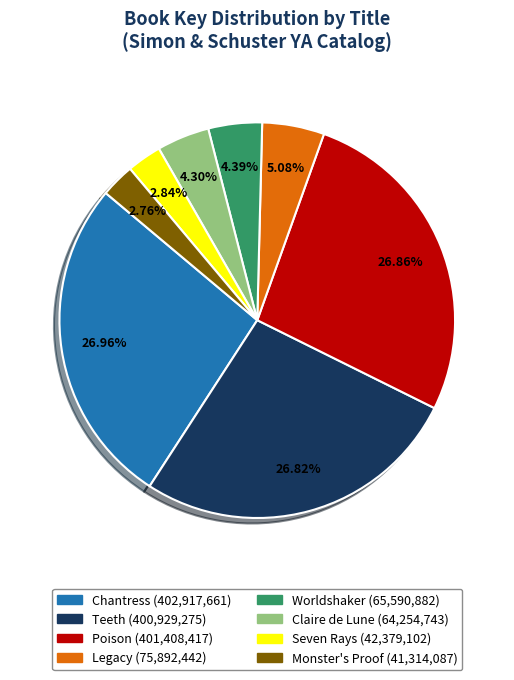

The Legacy slice represents 5% of the pie. True or false?

True